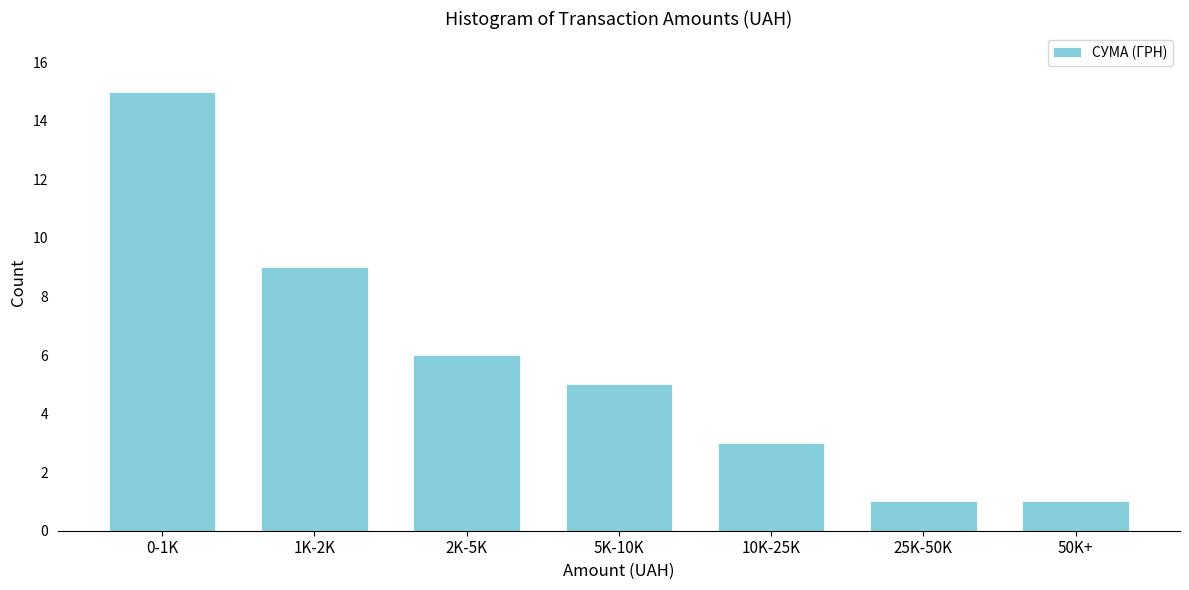

Reading right to left, transcribe all the data shown in this chart.

50K+=1	25K-50K=1	10K-25K=3	5K-10K=5	2K-5K=6	1K-2K=9	0-1K=15